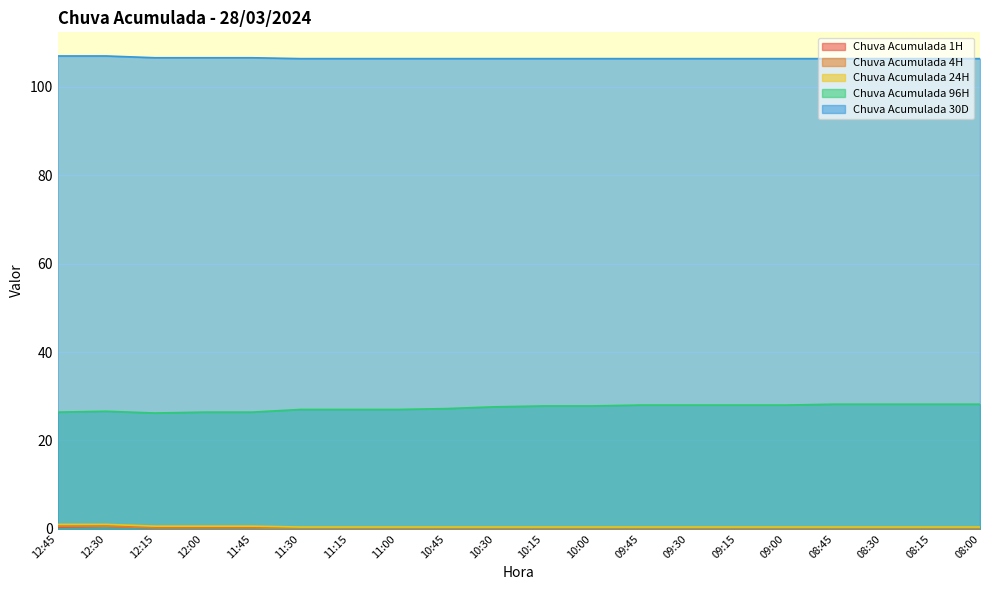

What is the label of the 18th point from the right?

12:15